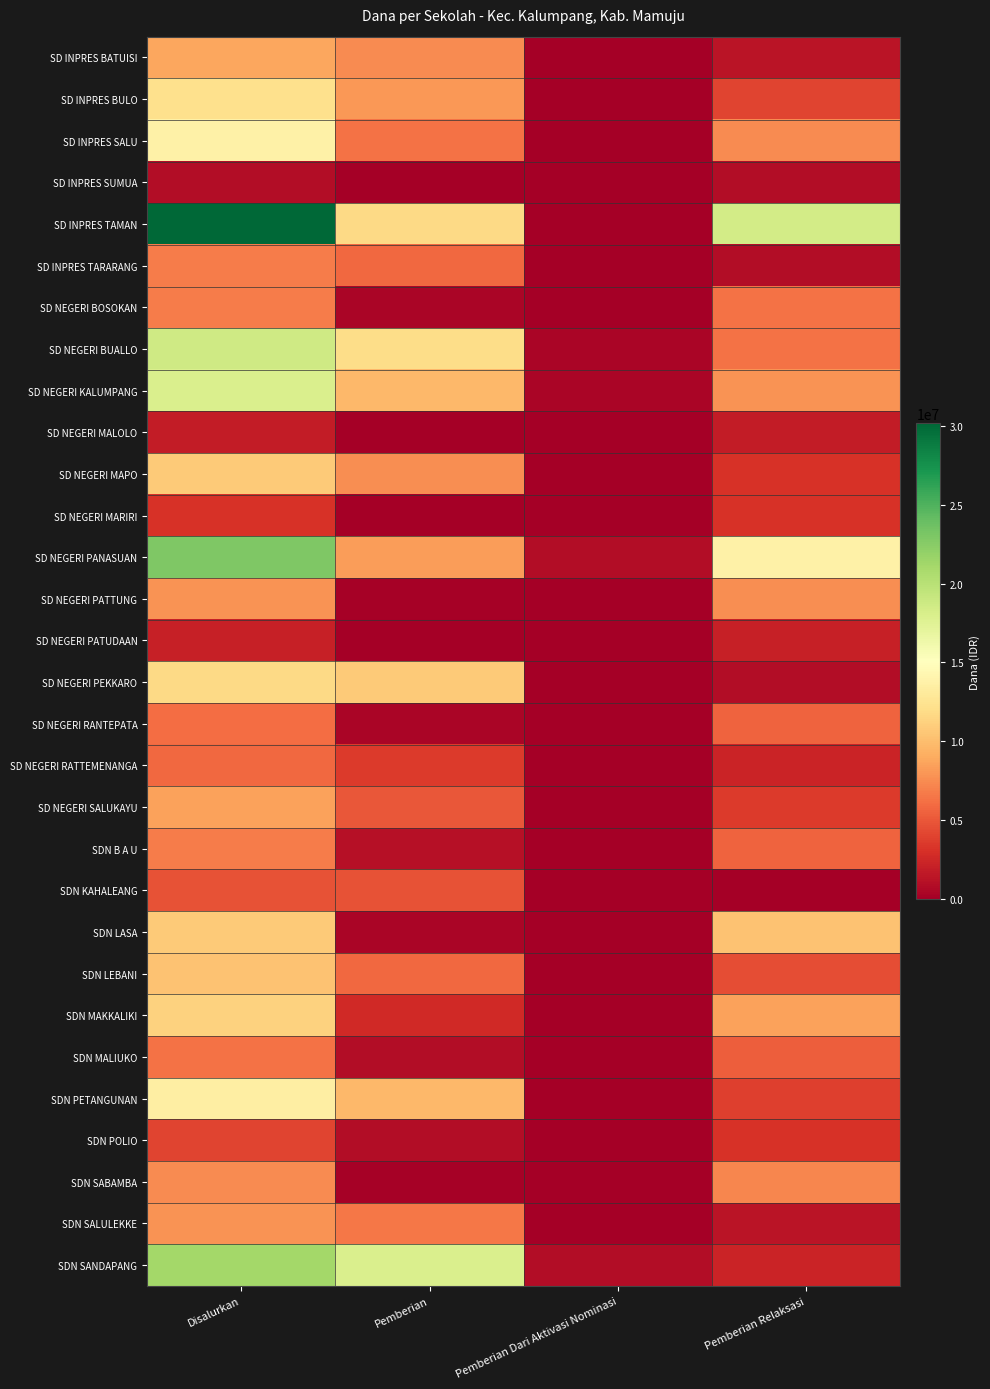

At which category does the chart reach its minimum across all series?

Pemberian Dari Aktivasi Nominasi